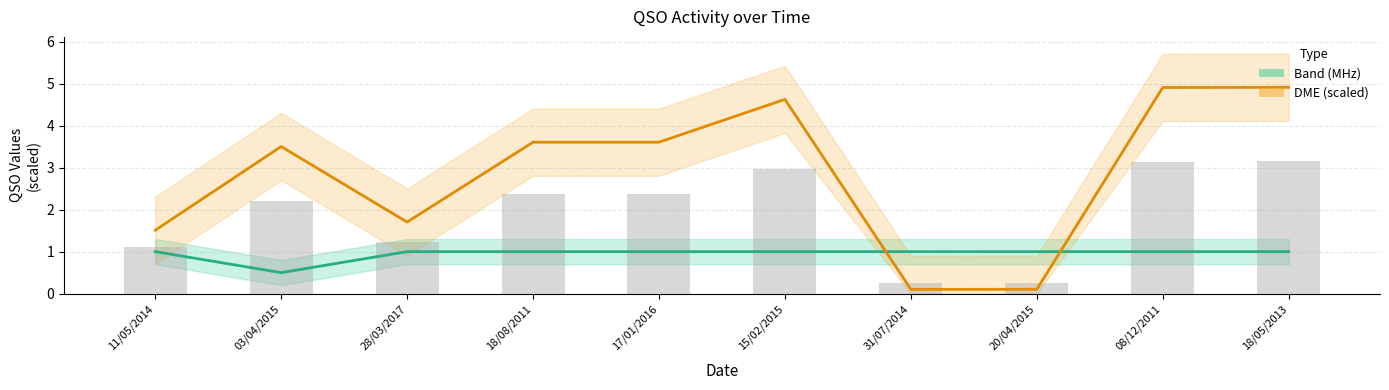

Where is DME (scaled ×10⁻⁴) nearest to the value 2?

28/03/2017